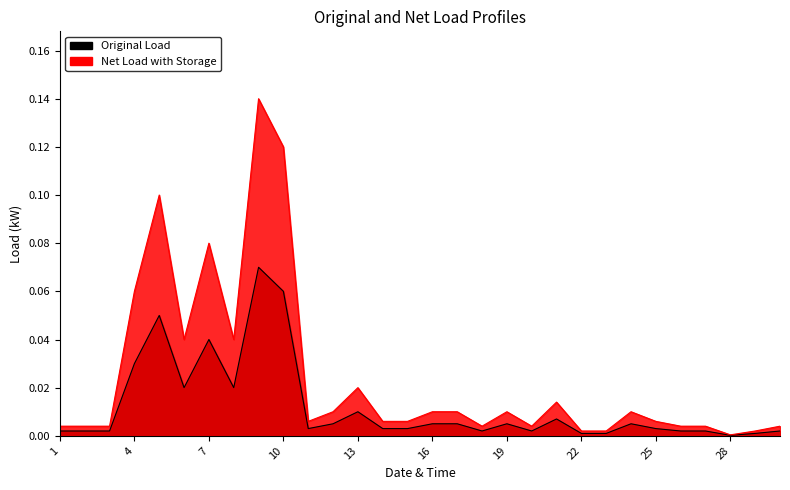

Reading left to right, list all the values displayed in this chart.

Original Load: 1=0.0	2=0.0	3=0.0	4=0.0	5=0.1	6=0.0	7=0.0	8=0.0	9=0.1	10=0.1	11=0.0	12=0.0	13=0.0	14=0.0	15=0.0	16=0.0	17=0.0	18=0.0	19=0.0	20=0.0	21=0.0	22=0.0	23=0.0	24=0.0	25=0.0	26=0.0	27=0.0	28=0.0	29=0.0	30=0.0
Net Load with Storage: 1=0.0	2=0.0	3=0.0	4=0.1	5=0.1	6=0.0	7=0.1	8=0.0	9=0.1	10=0.1	11=0.0	12=0.0	13=0.0	14=0.0	15=0.0	16=0.0	17=0.0	18=0.0	19=0.0	20=0.0	21=0.0	22=0.0	23=0.0	24=0.0	25=0.0	26=0.0	27=0.0	28=0.0	29=0.0	30=0.0